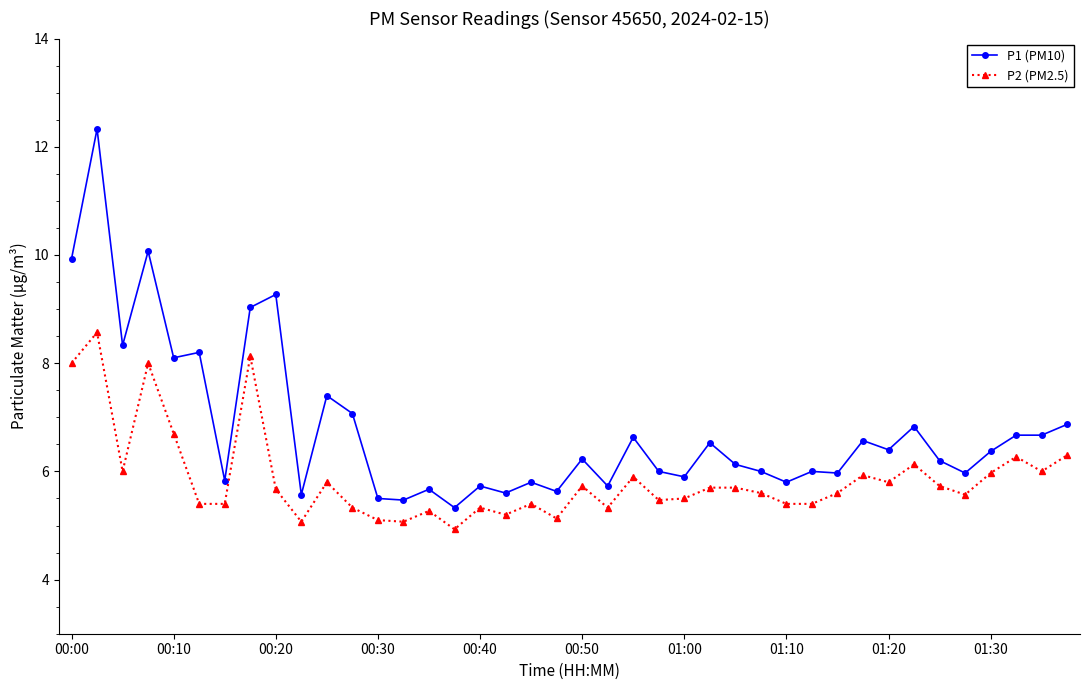

True or false: P1 (PM10) and P2 (PM2.5) cross at least once.

False